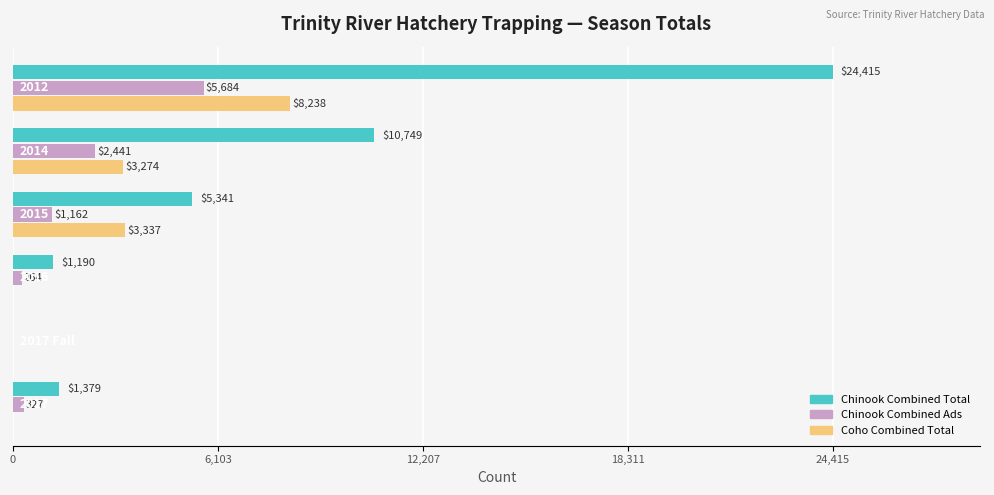

Which series has the largest total across all categories?

Chinook Combined Total